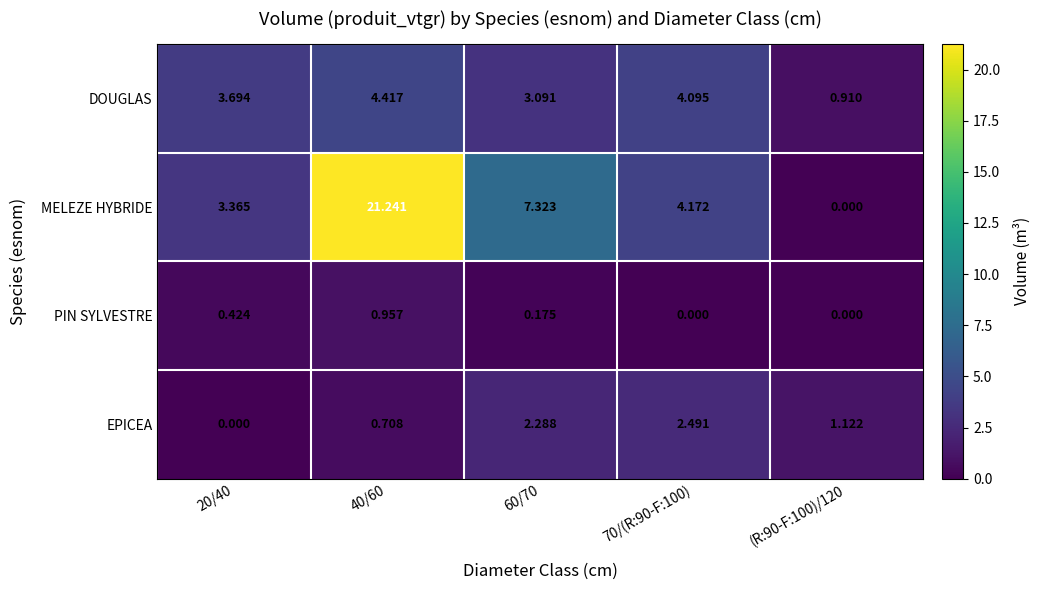

Which series has the largest total across all categories?

MELEZE HYBRIDE